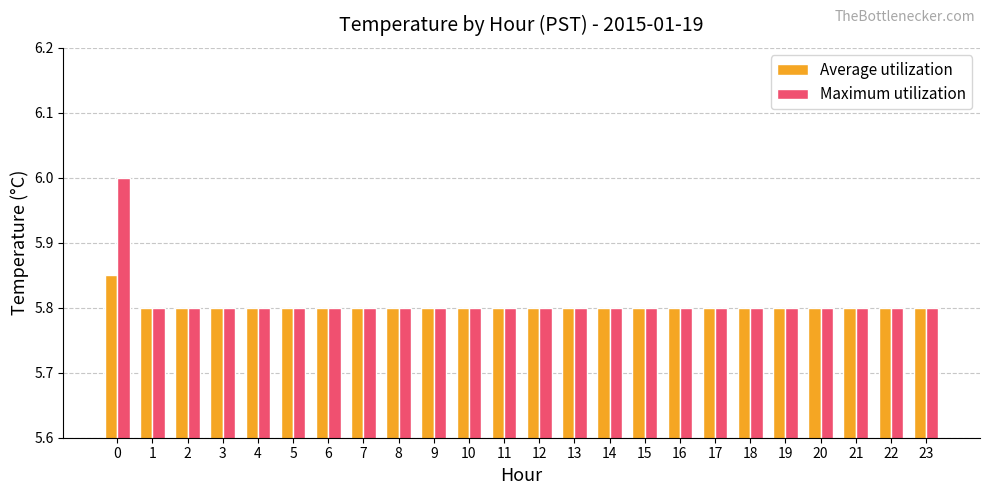

Which series has the largest range (max minus min)?

Maximum utilization